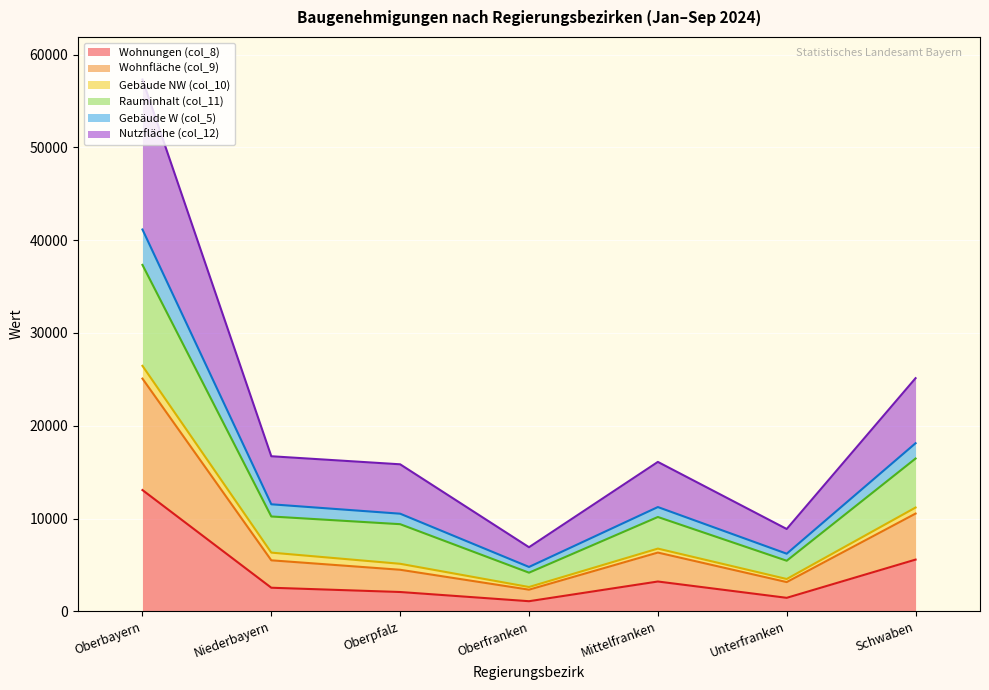

Which category has the lowest value in the Nutzfläche (col_12) series?

Oberfranken